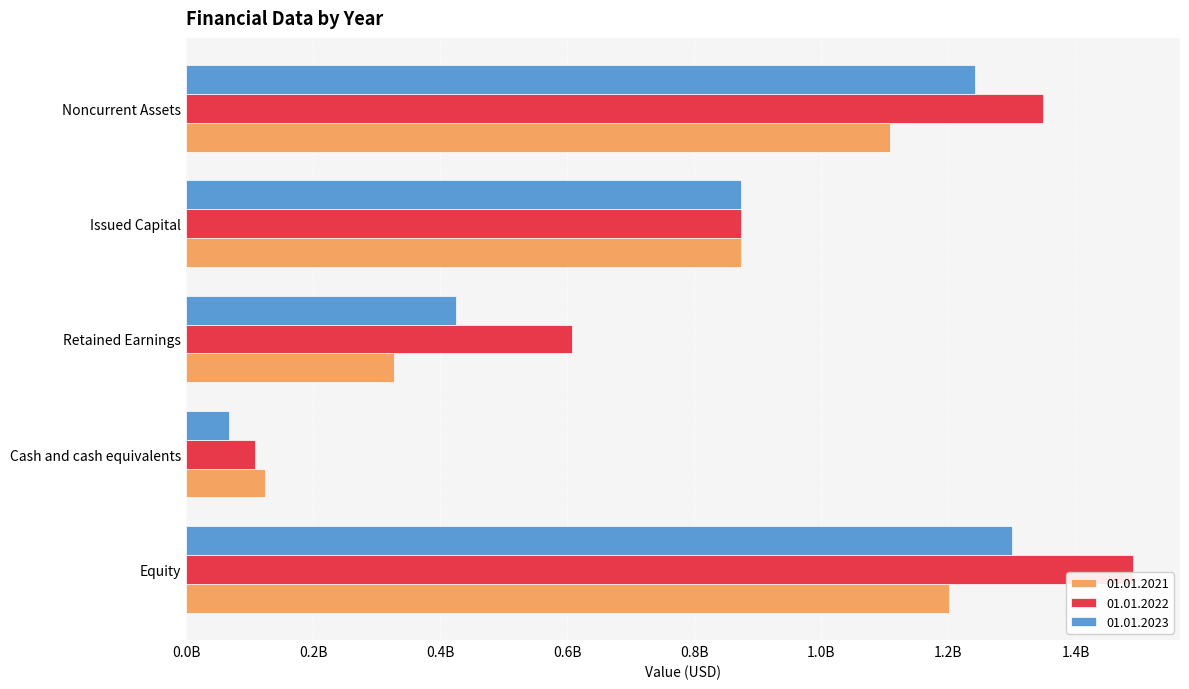

What are all the series names shown in the legend?

01.01.2021, 01.01.2022, 01.01.2023